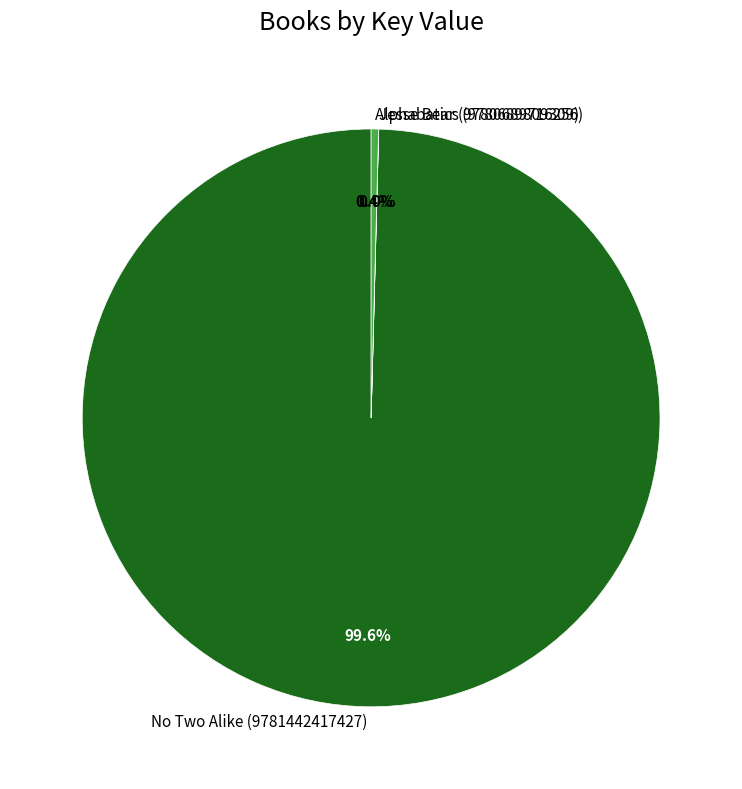

Which category has the biggest portion of the pie?

No Two Alike (9781442417427)